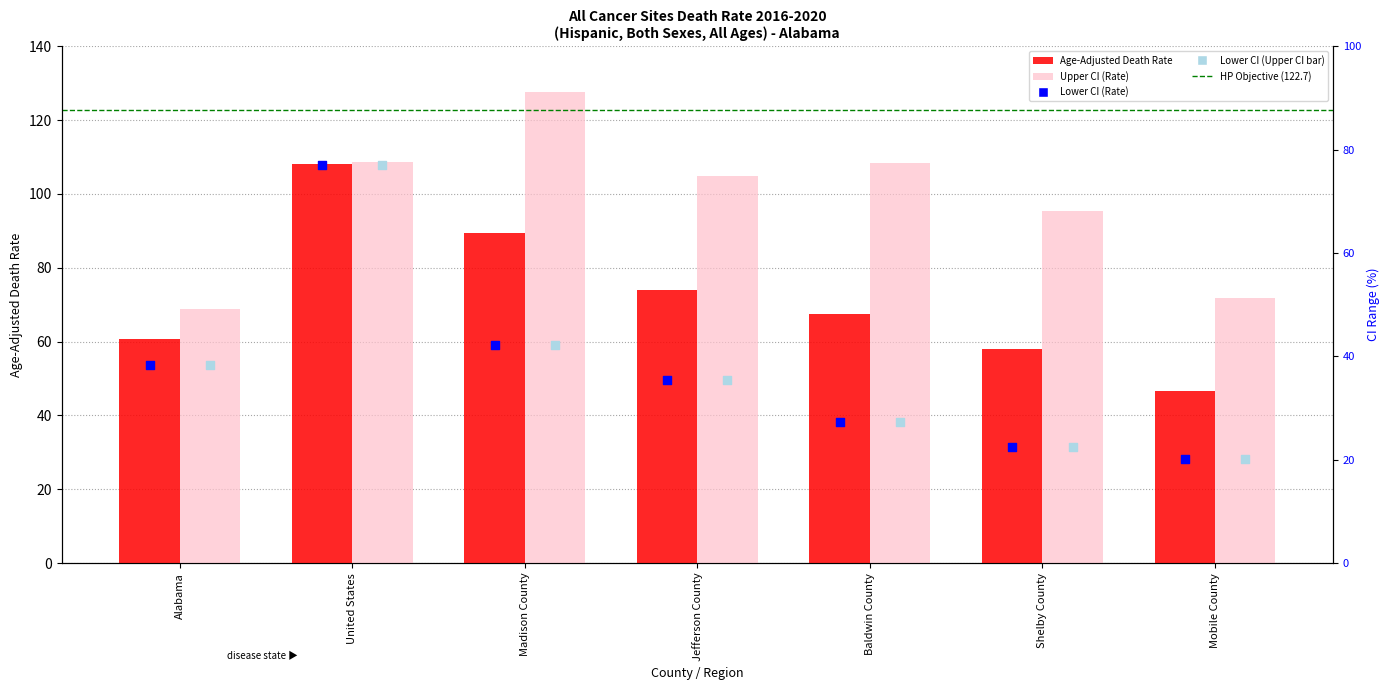

Which series has the largest total across all categories?

Upper CI